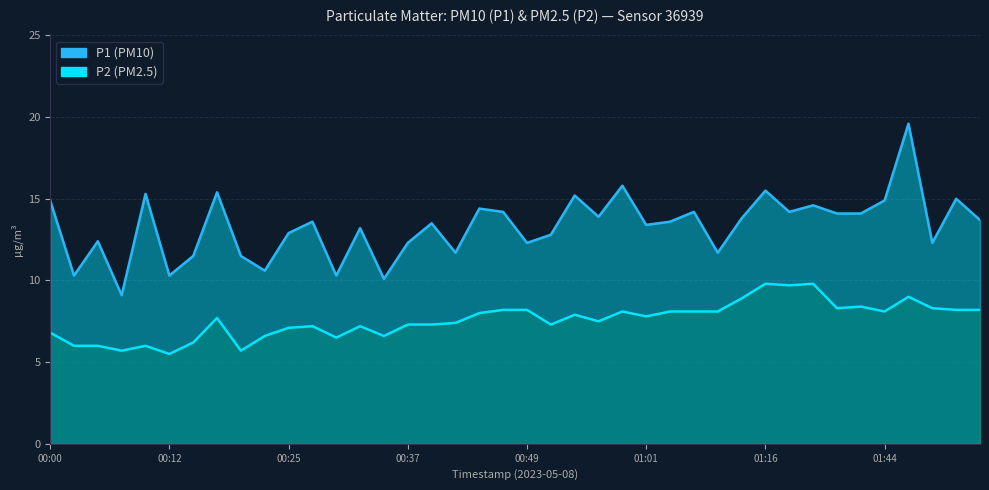

How many data points in P2 are above 7?

29